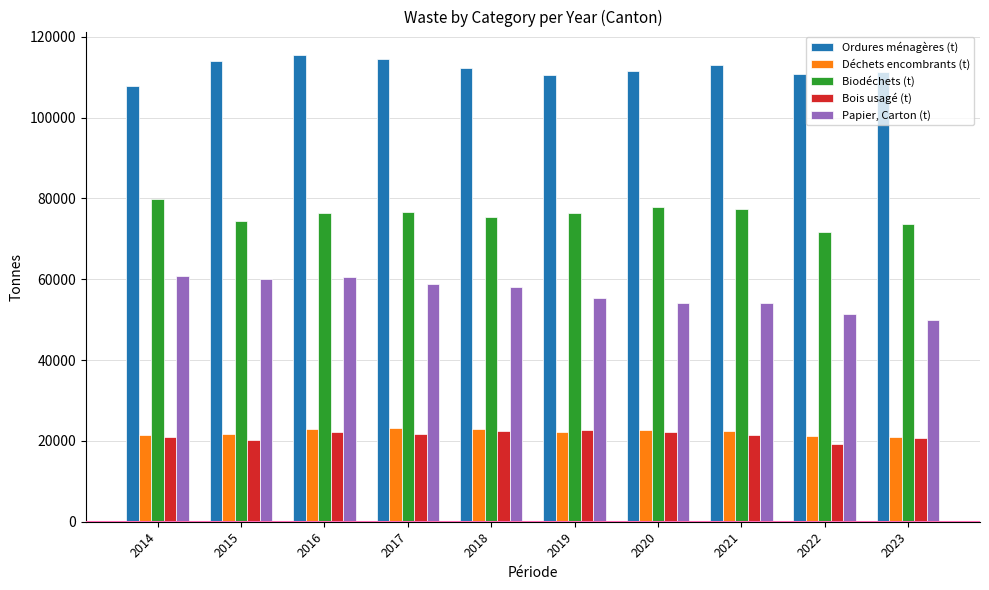

What is the spread (max minus min) of values at 2015?

93812.0